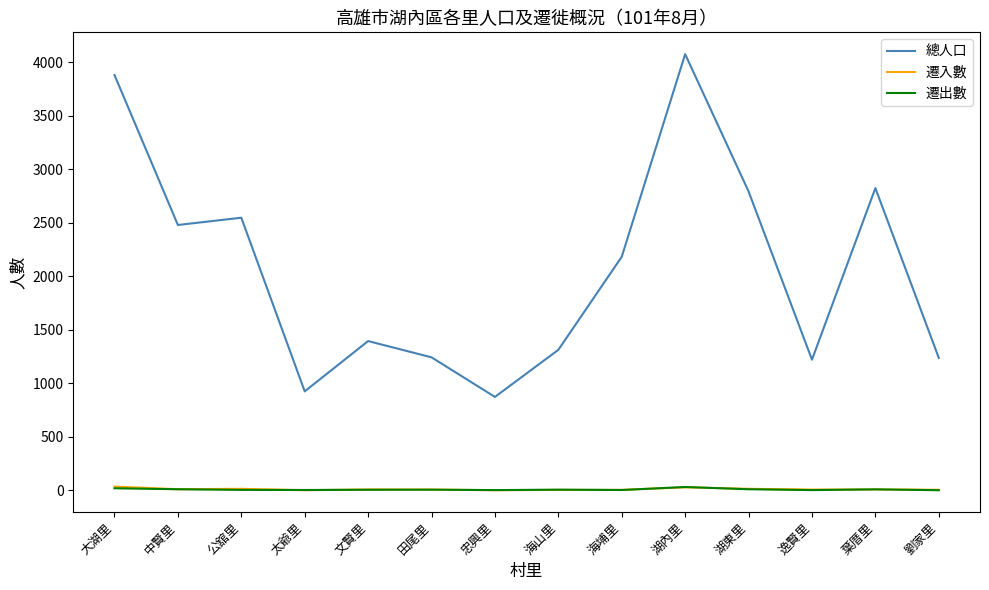

Where is 總人口 nearest to the value 2474?

中賢里